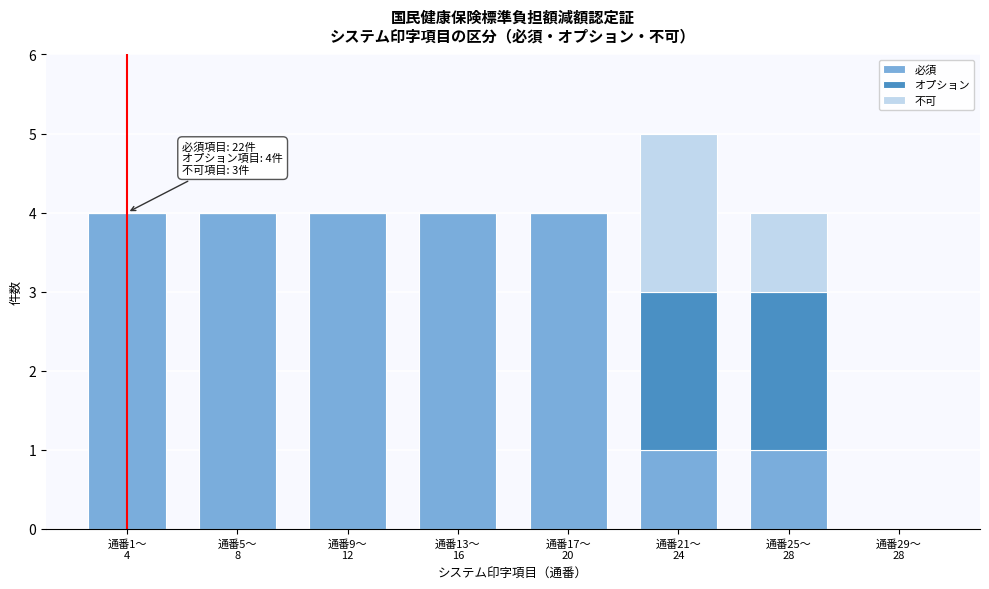

What is the highest value of the 必須 series?

4